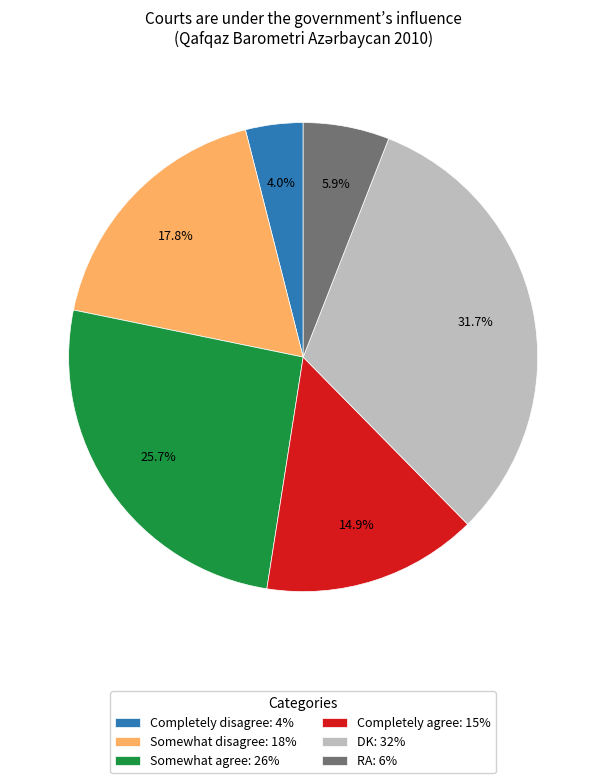

Which has a higher value, Somewhat disagree or Somewhat agree?

Somewhat agree